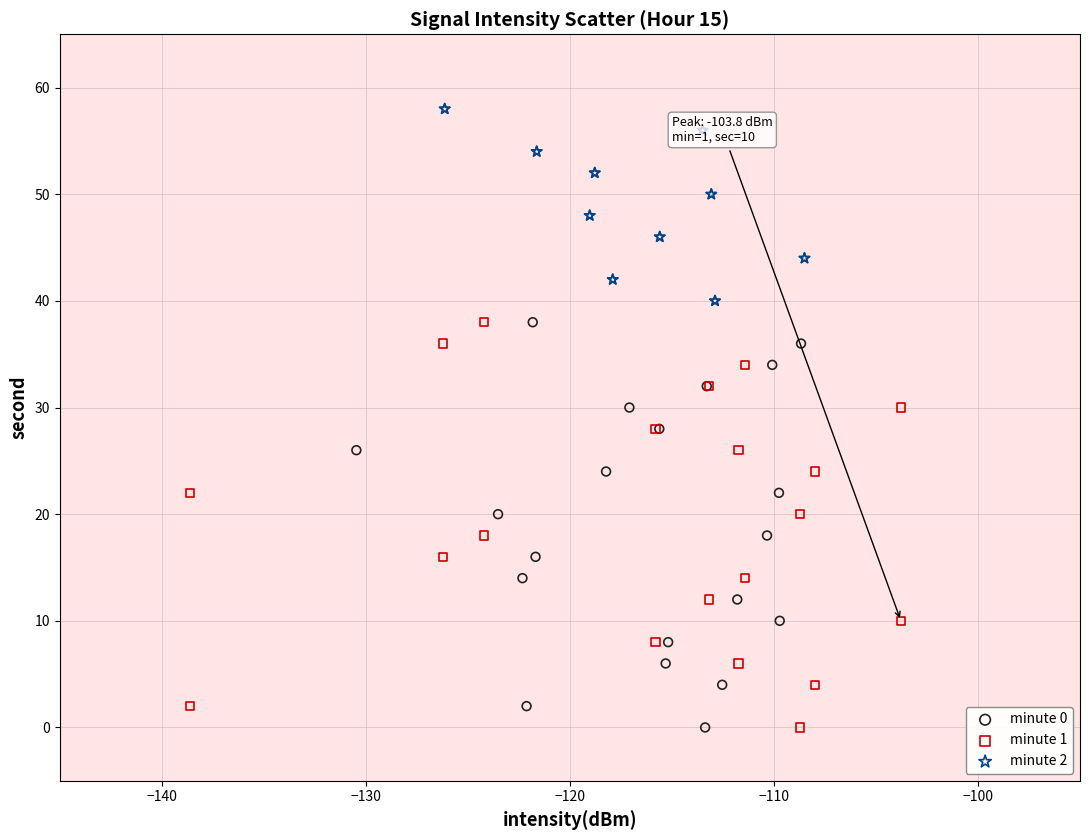

Which series contains the highest Y value?

minute 2